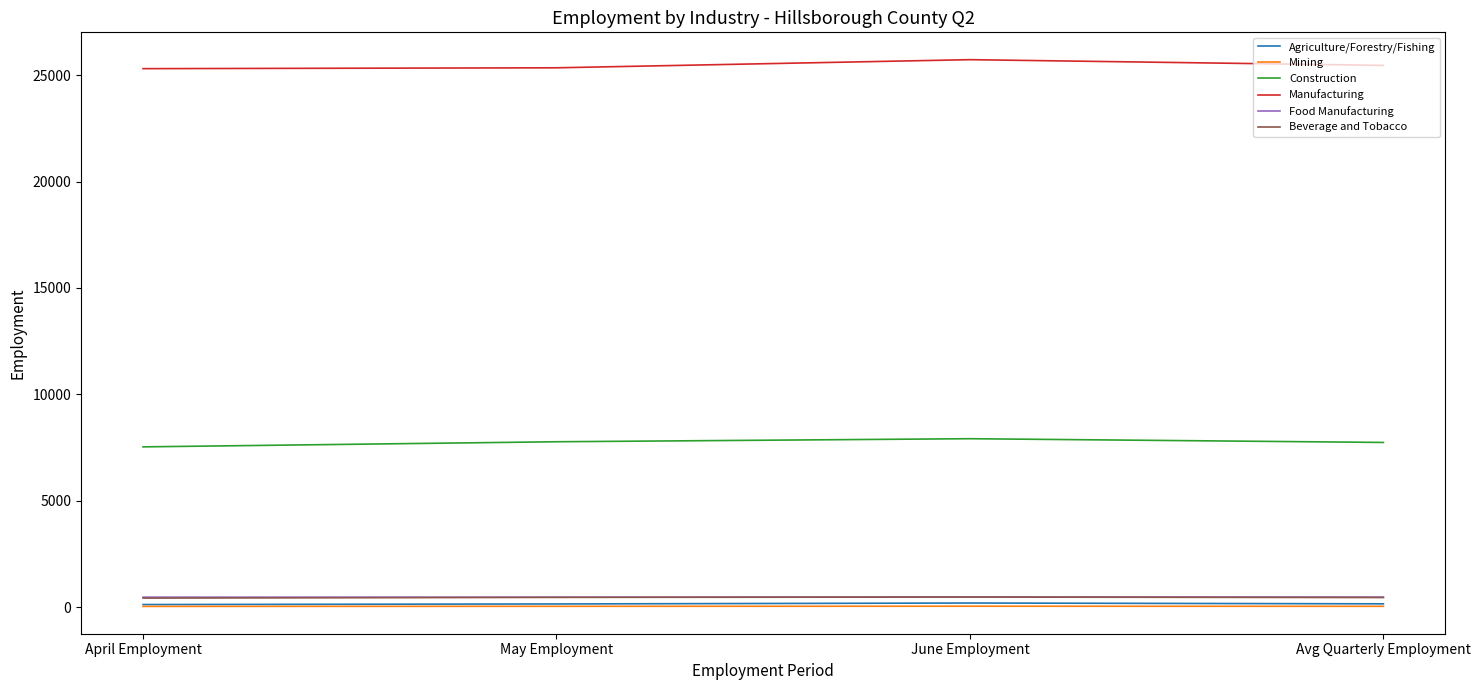

Is the value of Manufacturing at April Employment greater than the value of Agriculture/Forestry/Fishing at June Employment?

Yes